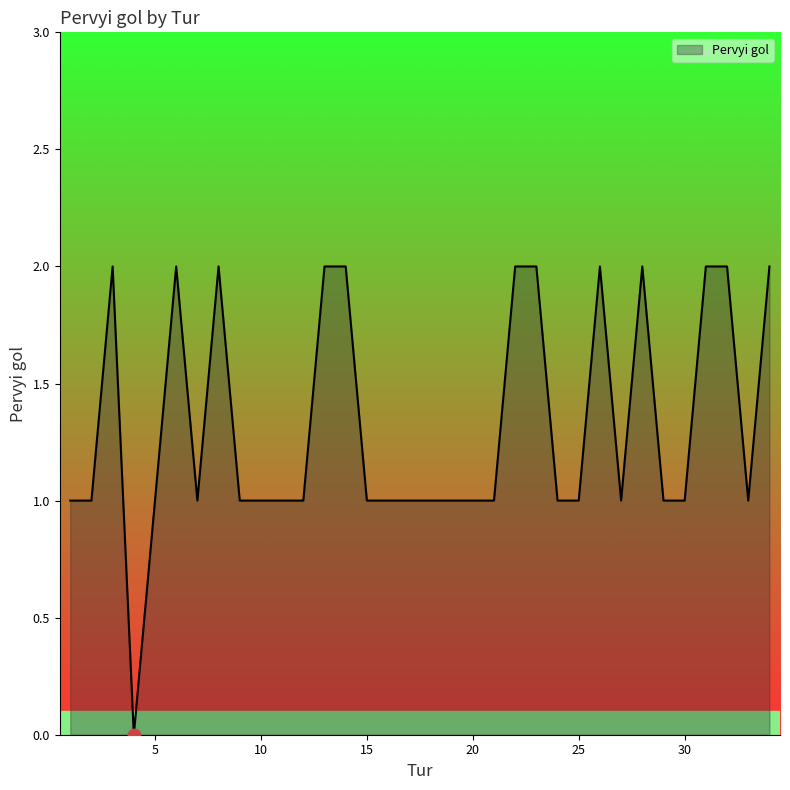

How many lines are shown in the chart?

1